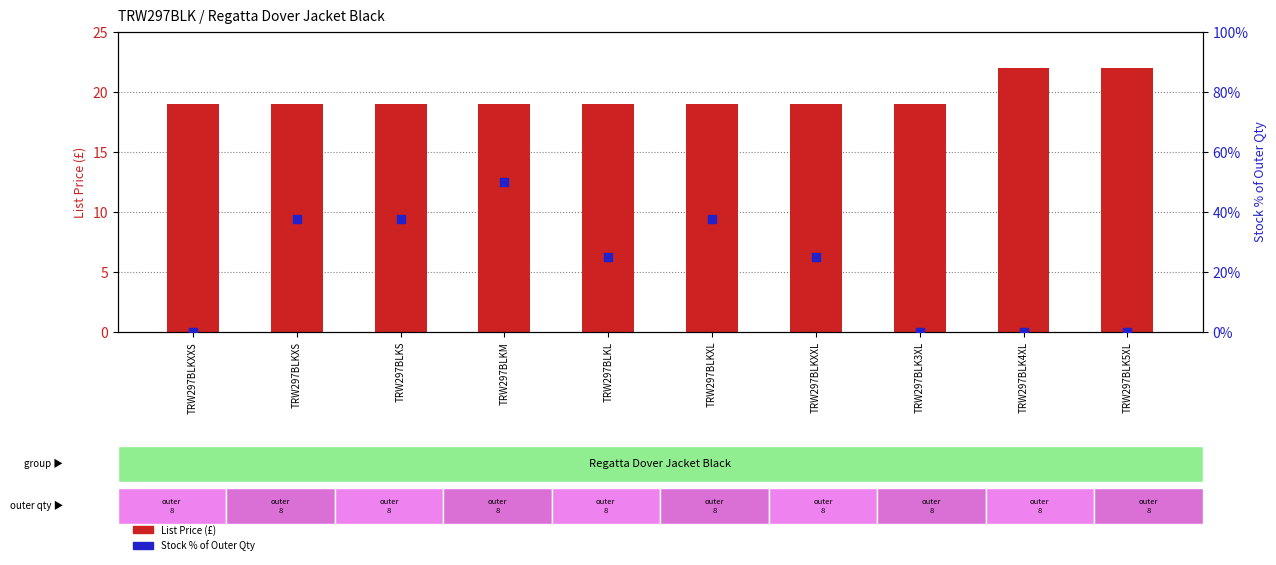

At which category is the sum across all series the highest?

TRW297BLKM